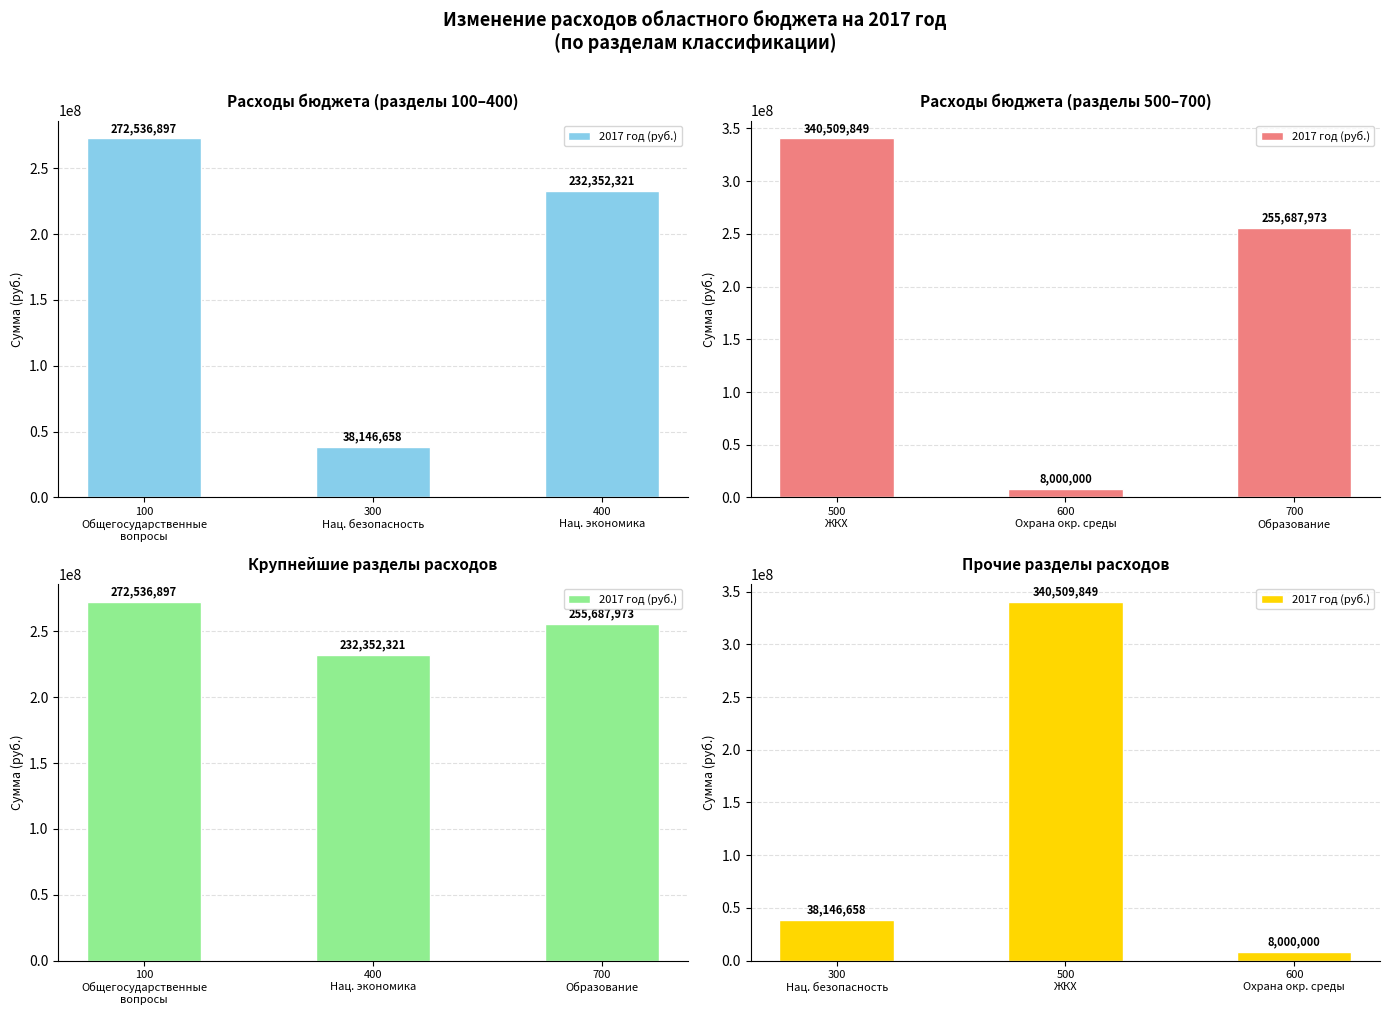

Count the number of values greater than 38146658.

1